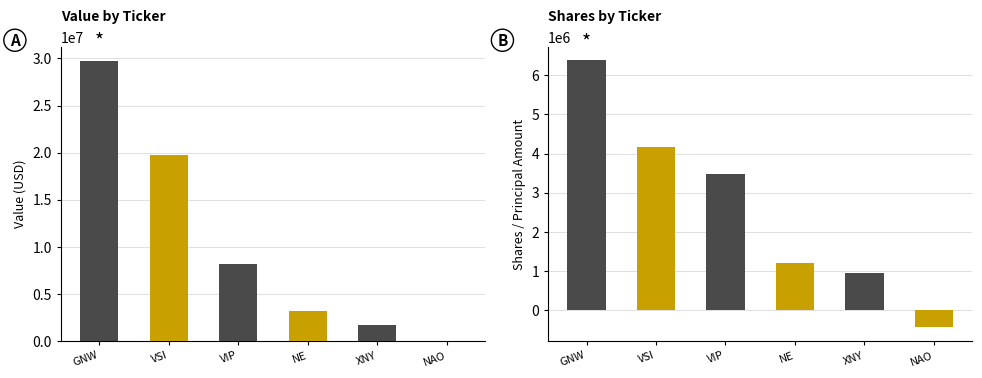

Reading left to right, what are all the values shown in this chart?

Value: 29737000	19784000	8136000	3121000	1706000	0
Shares: 6381359	4173900	3477283	1191500	952477	-445300